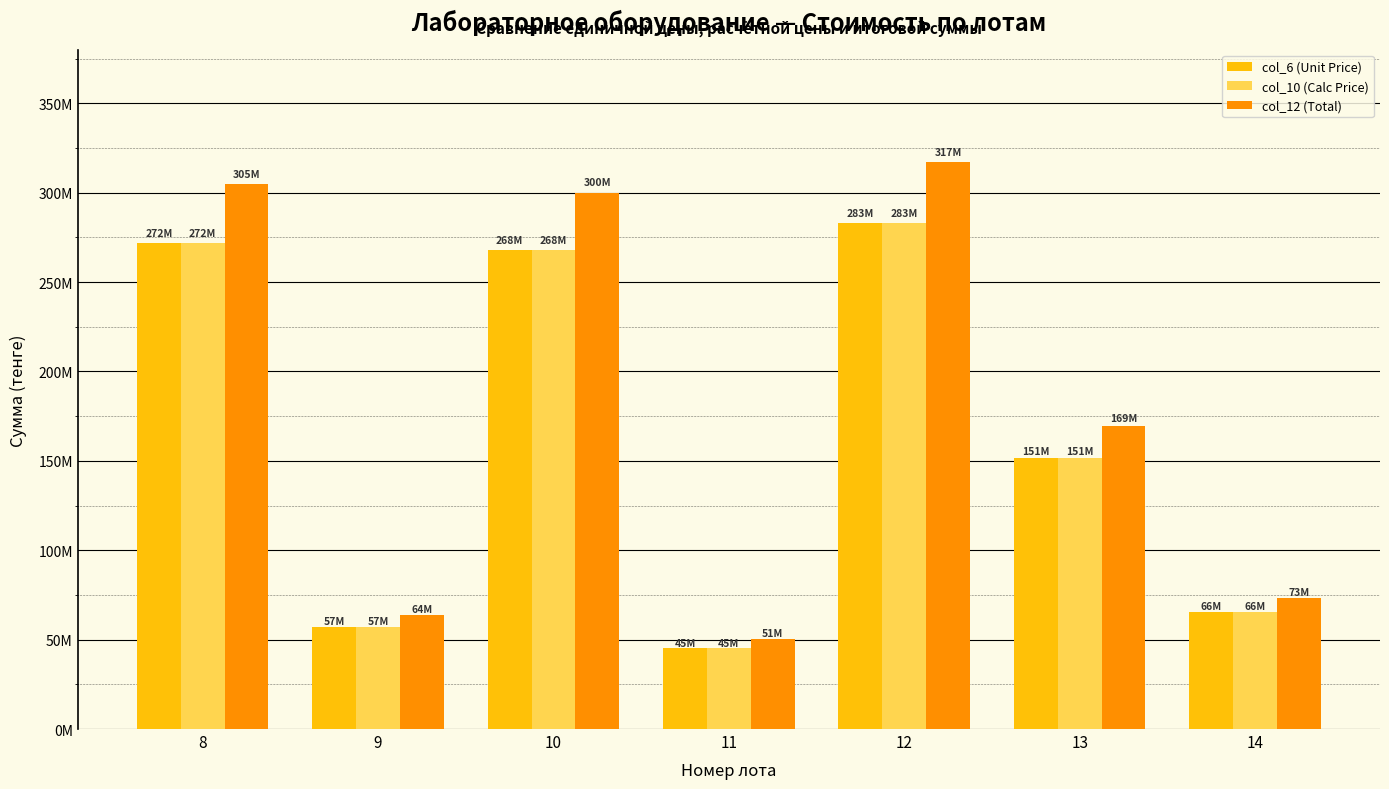

What is the average value of the col_6 (Unit Price) series?

163109534.9